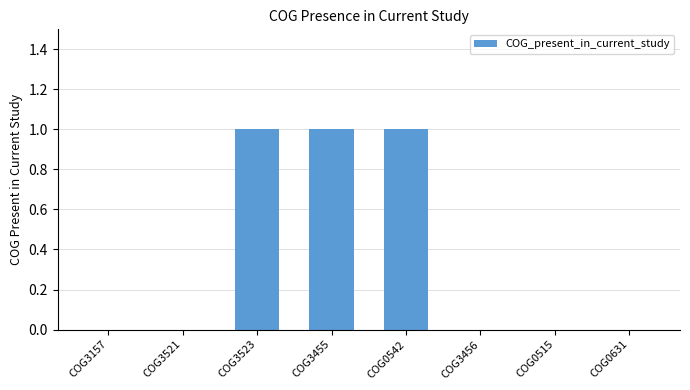

Which has a higher value, COG3157 or COG3523?

COG3523